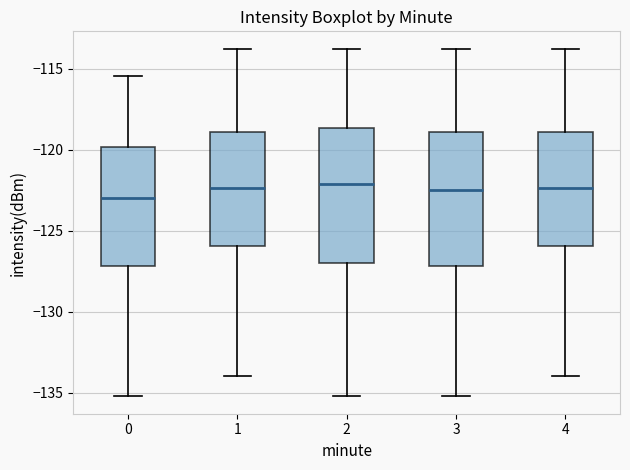

Reading left to right, transcribe this box plot: for each box, give where its median line is, the range the box spans, and where its two whiskers end, as read against the y-axis. The values are not printed on the chart, so give them approximately, as read against the axis.

0: median -123.0, box -127.0 to -120.0, whiskers -135.0 to -115.5
1: median -122.5, box -126.0 to -119.0, whiskers -134.0 to -114.0
2: median -122.0, box -127.0 to -118.5, whiskers -135.0 to -114.0
3: median -122.5, box -127.0 to -119.0, whiskers -135.0 to -114.0
4: median -122.5, box -126.0 to -119.0, whiskers -134.0 to -114.0